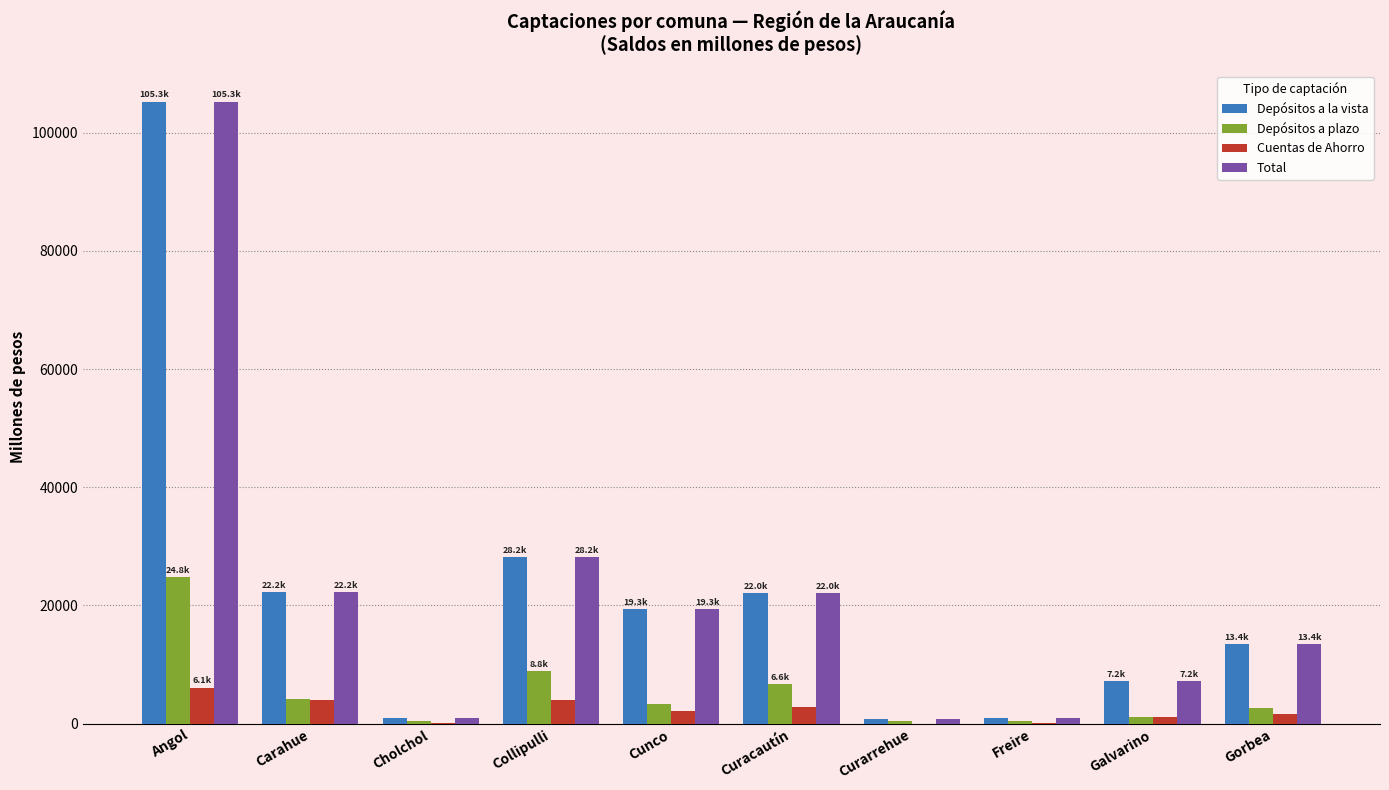

Are the bars horizontal?

No